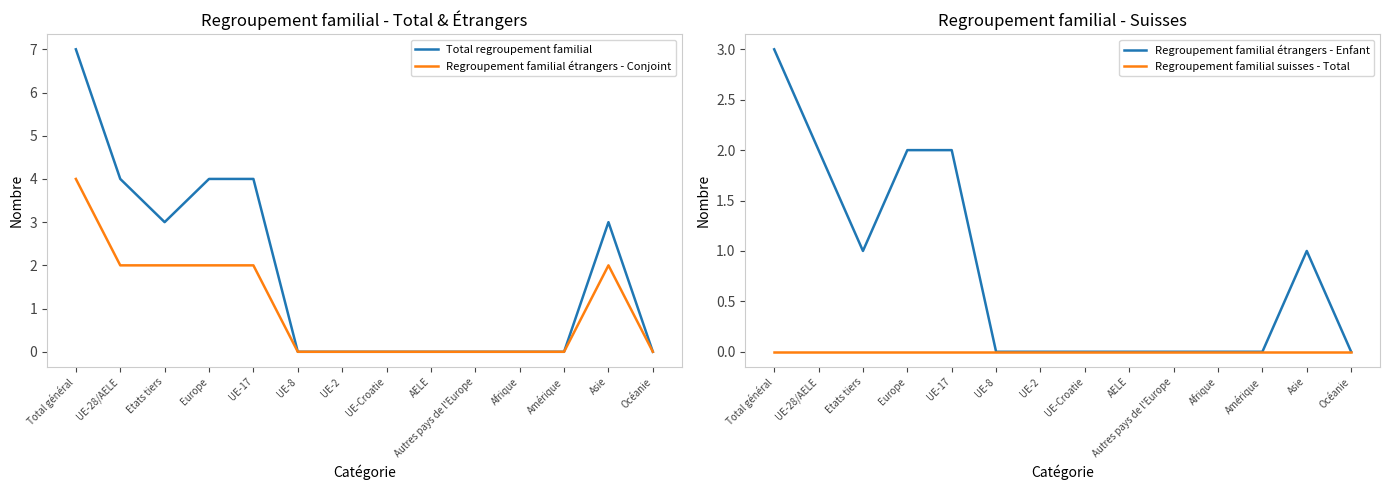

What is the sum of all Regroupement familial étrangers - Conjoint values?

14